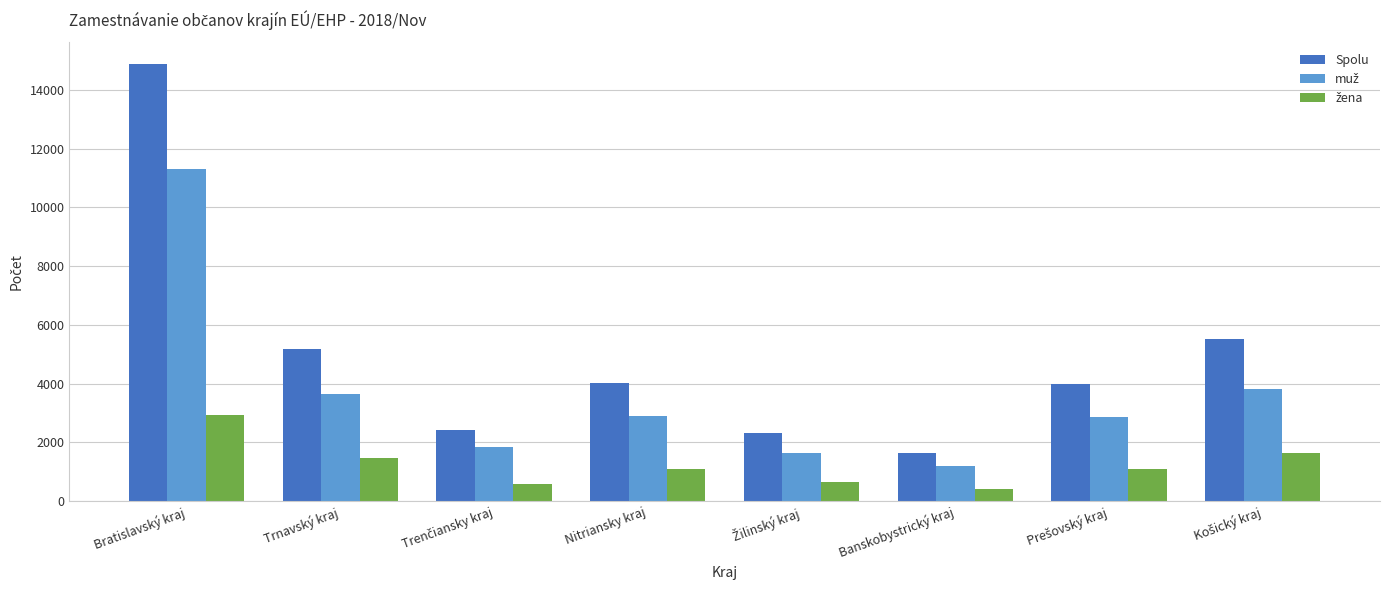

What is the sum of all Spolu values?

39874